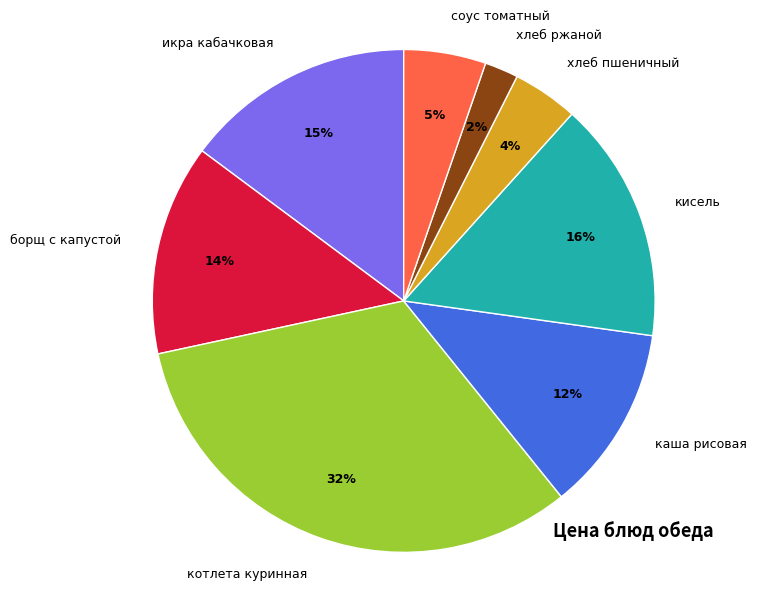

Does any single category account for the majority?

No